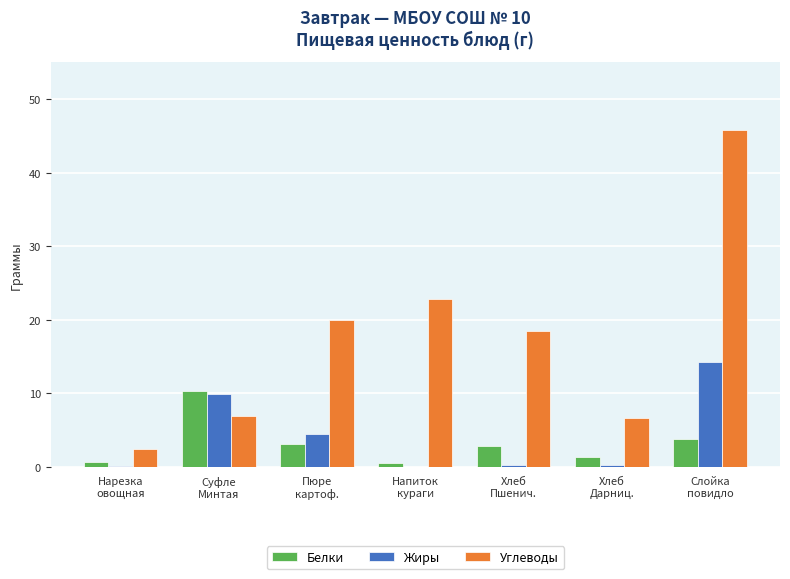

What is the total value across all series at Суфле
Минтая?

27.1